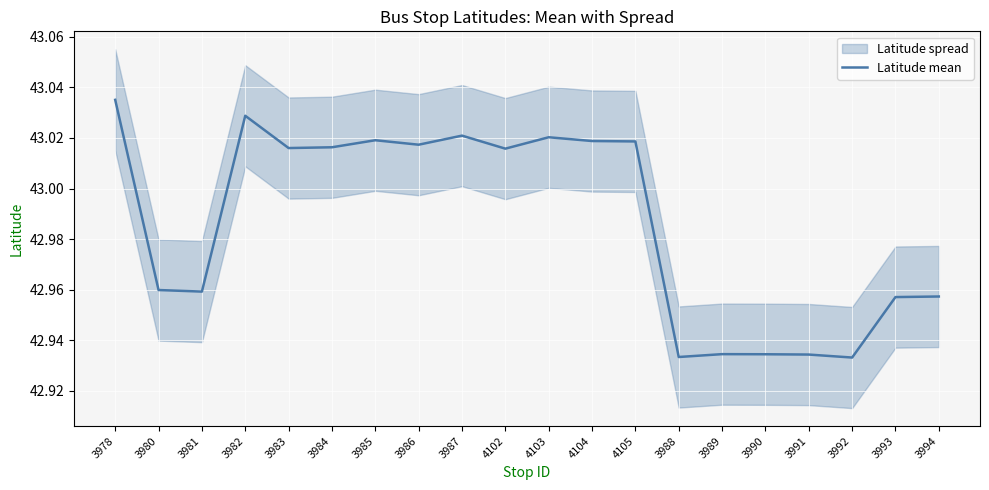

What value does the data have at 3985?

43.0